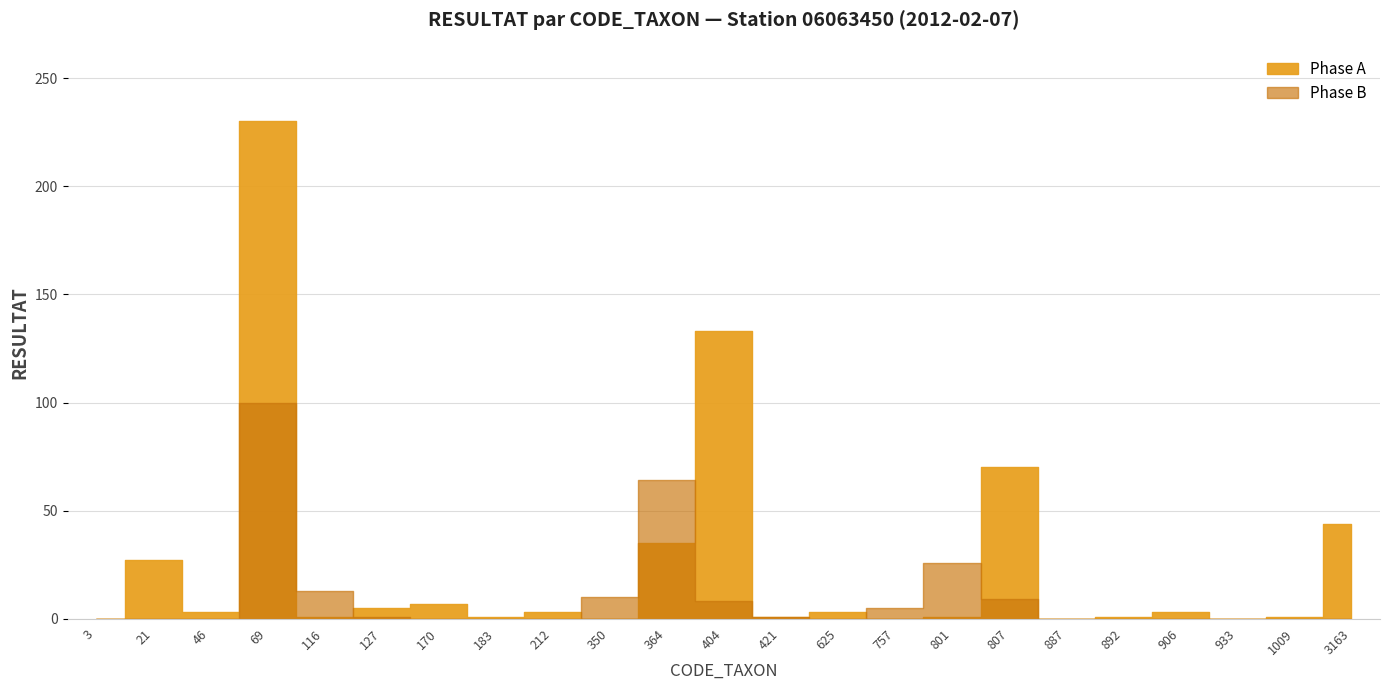

Which label corresponds to the largest value in the chart?

69